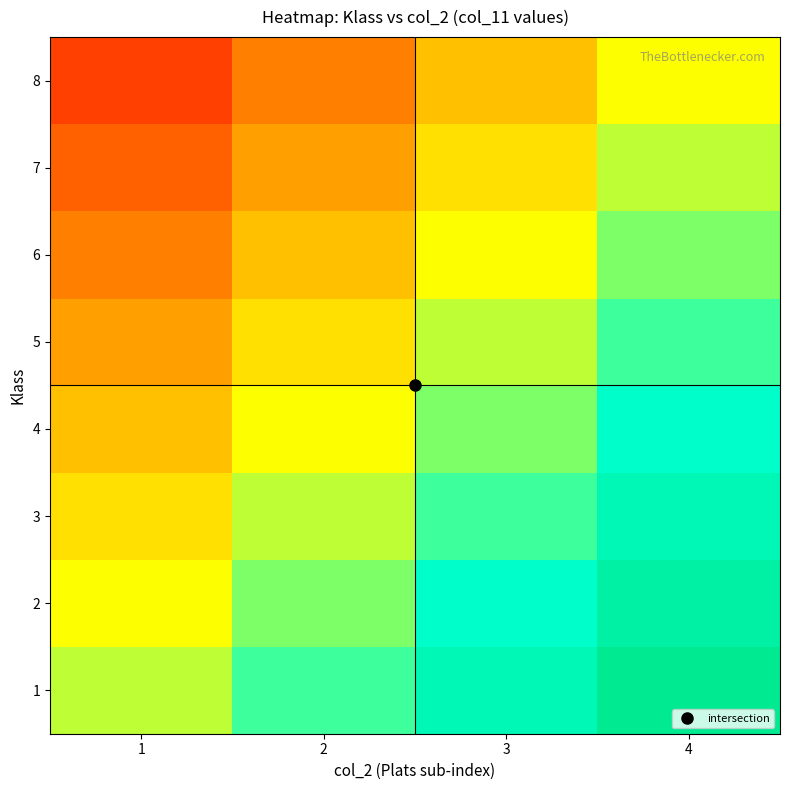

Rank the series at 4 from lowest to highest value.

8, 7, 6, 5, 4, 3, 2, 1